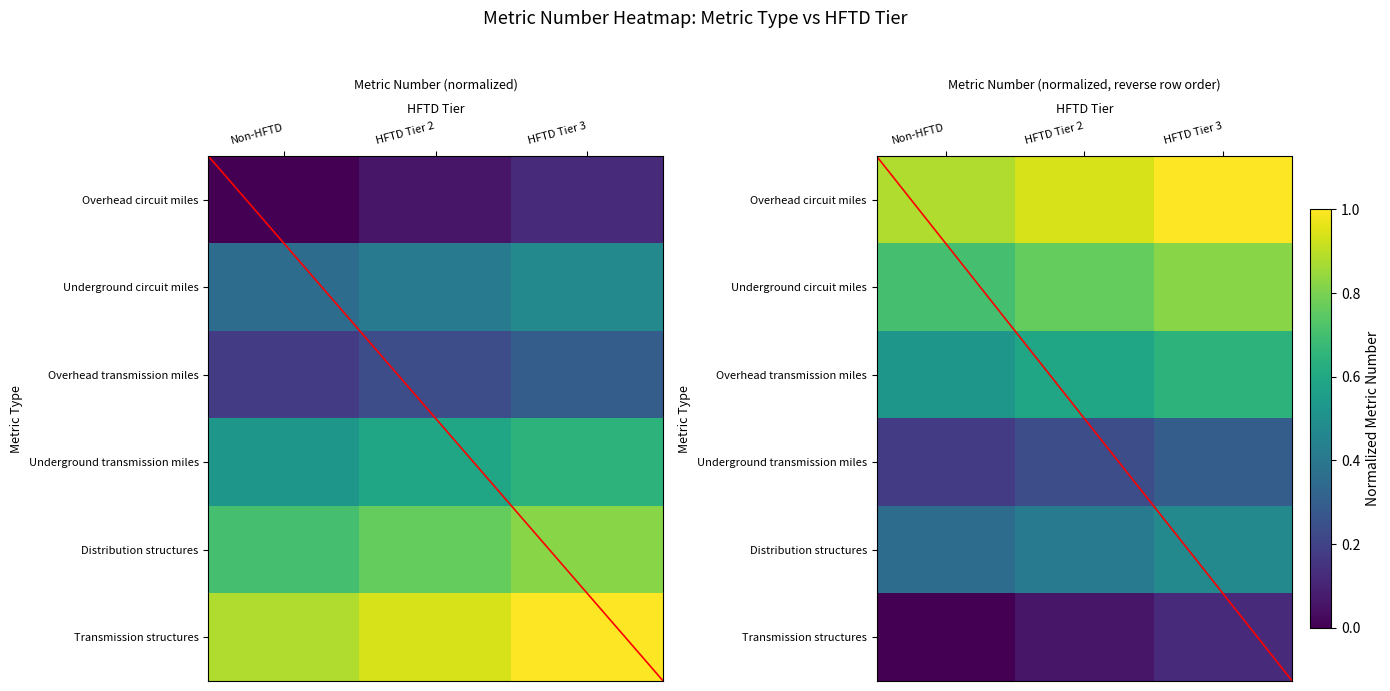

What is the sum of the 6. Transmission structures values at HFTD Tier 2 and Non-HFTD?

1.5